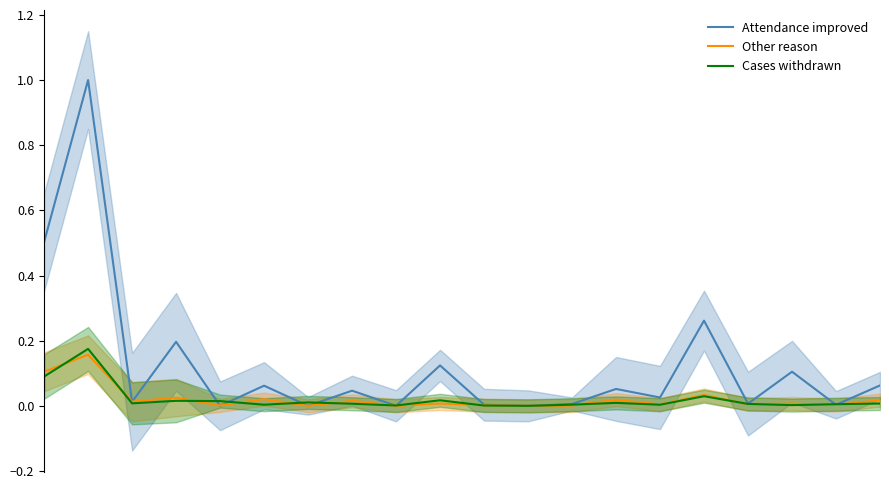

Reading left to right, extract all data points from this chart.

Attendance improved: 0=0.5	1=1.0	2=0.0	3=0.2	4=0.0	5=0.1	6=0.0	7=0.0	8=0.0	9=0.1	10=0.0	11=0.0	12=0.0	13=0.1	14=0.0	15=0.3	16=0.0	17=0.1	18=0.0	19=0.1
Other reason: 0=0.1	1=0.2	2=0.0	3=0.0	4=0.0	5=0.0	6=0.0	7=0.0	8=0.0	9=0.0	10=0.0	11=0.0	12=0.0	13=0.0	14=0.0	15=0.0	16=0.0	17=0.0	18=0.0	19=0.0
Cases withdrawn: 0=0.1	1=0.2	2=0.0	3=0.0	4=0.0	5=0.0	6=0.0	7=0.0	8=0.0	9=0.0	10=0.0	11=0.0	12=0.0	13=0.0	14=0.0	15=0.0	16=0.0	17=0.0	18=0.0	19=0.0